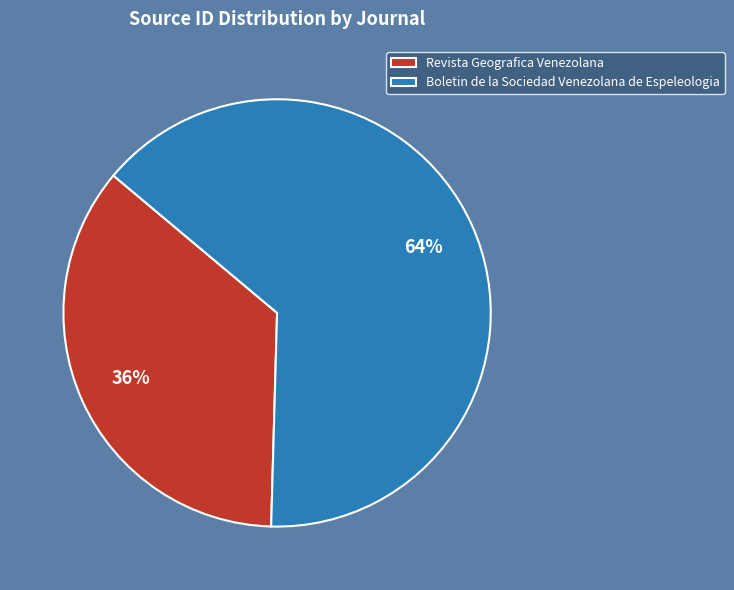

To the nearest percent, what percentage of the pie is Revista Geografica Venezolana?

36%